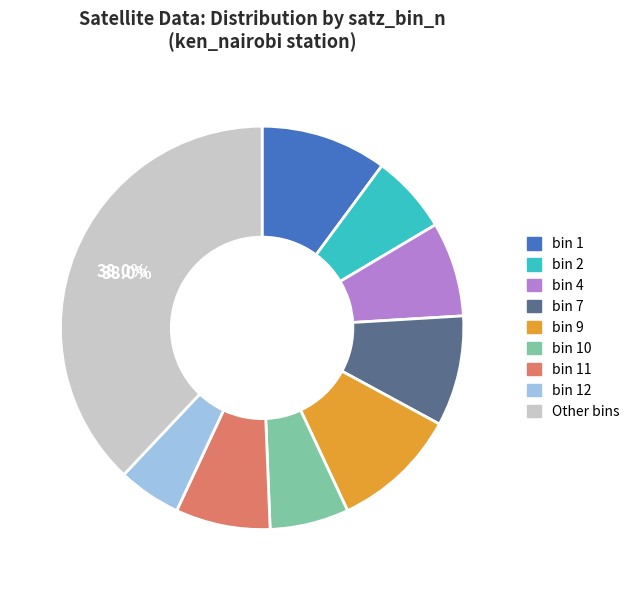

Is there a majority slice in this chart?

No